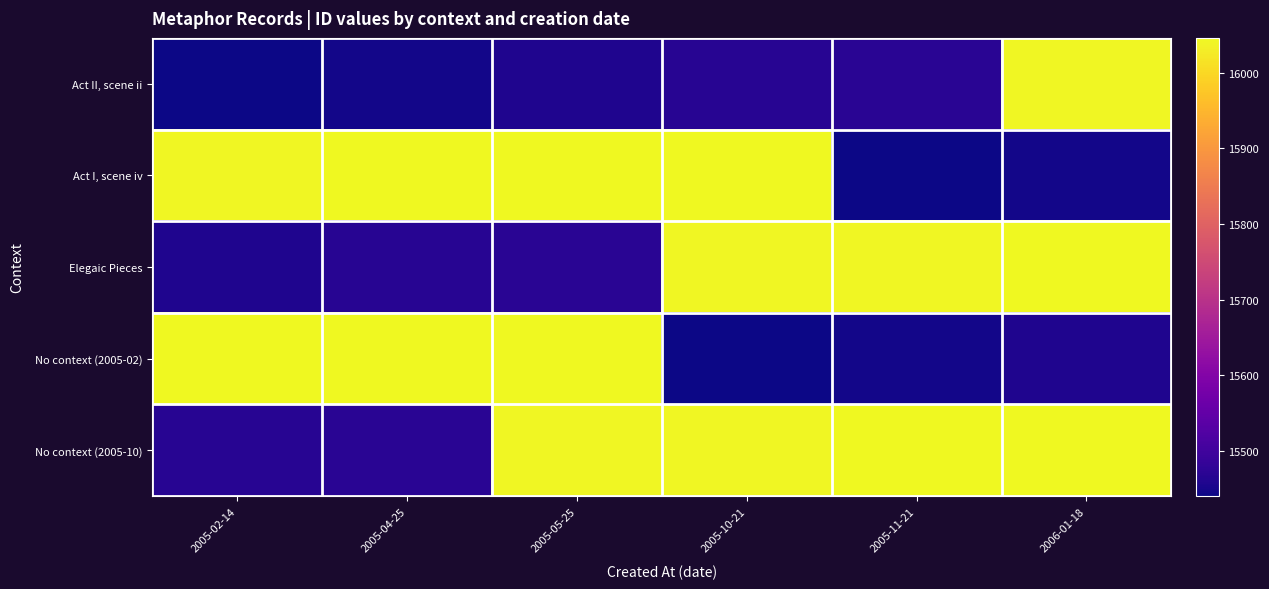

What is the total value across all series at 2005-02-14?

78452